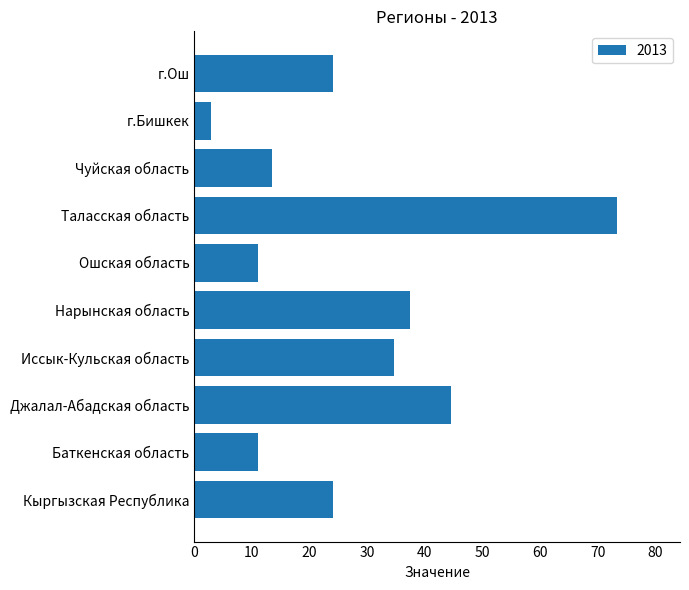

What is the difference between the maximum and minimum values?

70.4